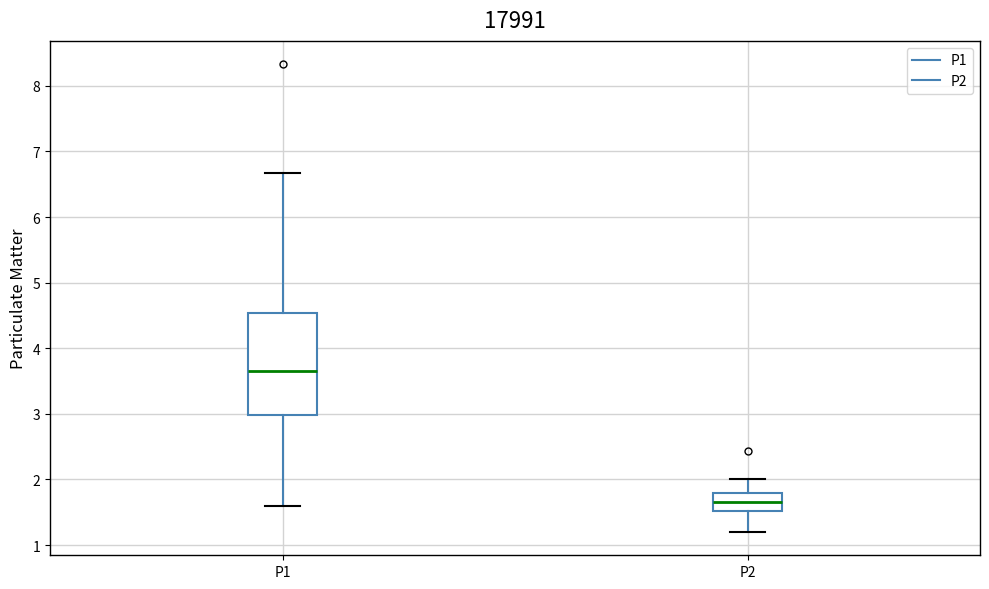

Reading left to right, transcribe this box plot: for each box, give where its median line is, the range the box spans, and where its two whiskers end, as read against the y-axis. The values are not printed on the chart, so give them approximately, as read against the axis.

P1: median 3.7, box 3.0 to 4.5, whiskers 1.6 to 6.7
P2: median 1.7, box 1.5 to 1.8, whiskers 1.2 to 2.0